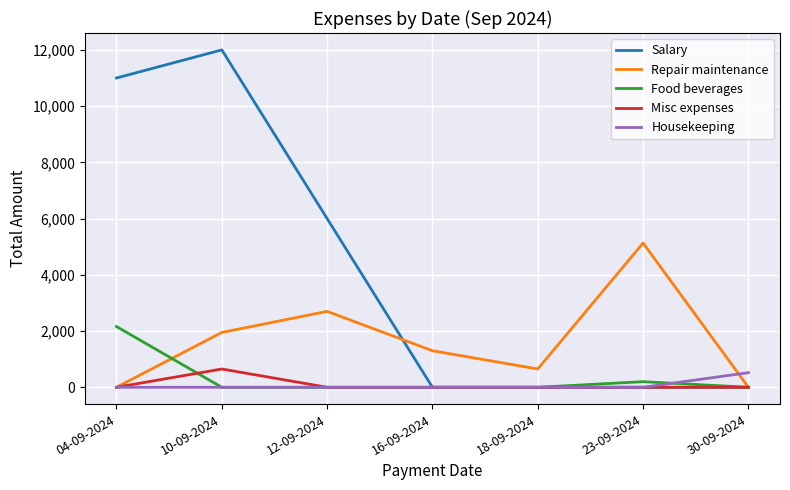

Which series changed the most between 23-09-2024 and 30-09-2024?

Repair maintenance